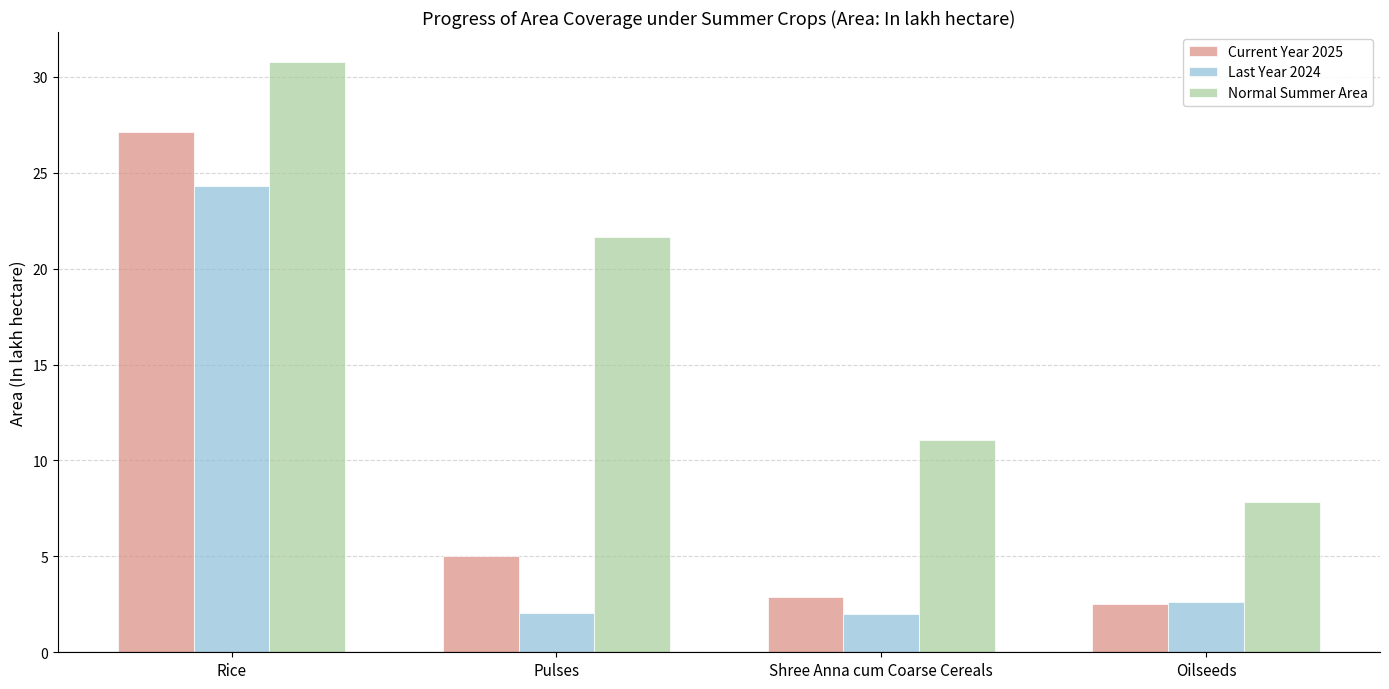

Is it true that Current Year 2025 equals 5.0 at Pulses?

True